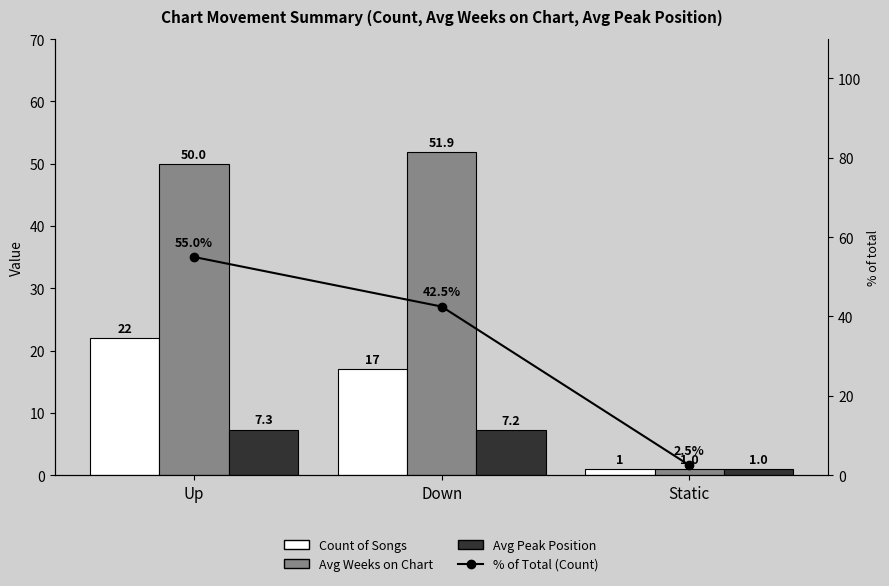

At Up, list the series in order from largest to smallest.

% of Total (Count), Avg Weeks on Chart, Count of Songs, Avg Peak Position